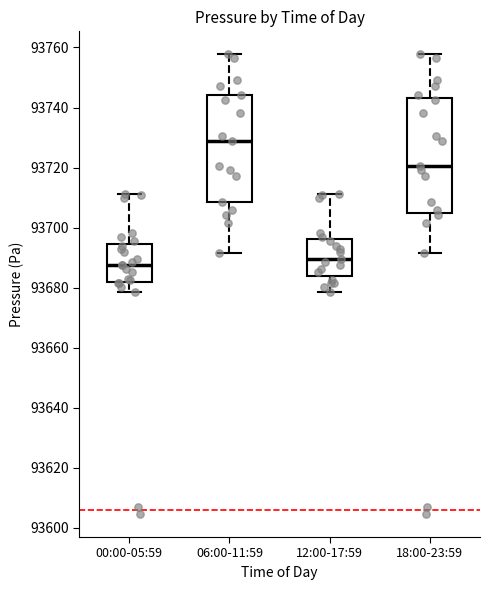

Reading left to right, read every box against the y-axis: the position of its median line, the range the box covers, and the ends of its whiskers. The values are not printed on the chart, so give them approximately, as read against the axis.

00:00-05:59: median 93688, box 93682 to 93694, whiskers 93678 to 93712
06:00-11:59: median 93728, box 93708 to 93744, whiskers 93692 to 93758
12:00-17:59: median 93690, box 93684 to 93696, whiskers 93678 to 93712
18:00-23:59: median 93720, box 93704 to 93744, whiskers 93692 to 93758